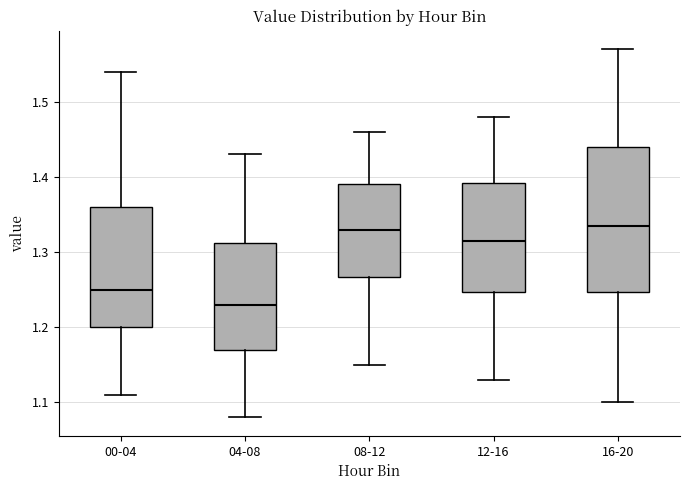

Reading left to right, transcribe this box plot: for each box, give where its median line is, the range the box spans, and where its two whiskers end, as read against the y-axis. The values are not printed on the chart, so give them approximately, as read against the axis.

00-04: median 1.25, box 1.20 to 1.36, whiskers 1.11 to 1.54
04-08: median 1.23, box 1.17 to 1.31, whiskers 1.08 to 1.43
08-12: median 1.33, box 1.27 to 1.39, whiskers 1.15 to 1.46
12-16: median 1.32, box 1.25 to 1.39, whiskers 1.13 to 1.48
16-20: median 1.34, box 1.25 to 1.44, whiskers 1.10 to 1.57